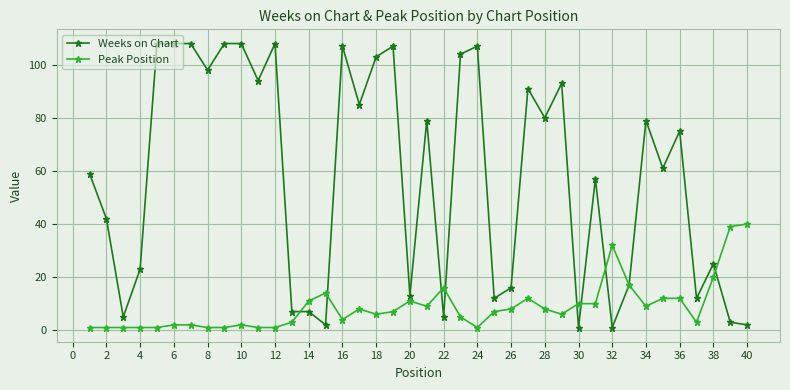

What are all the series names shown in the legend?

Weeks on Chart, Peak Position